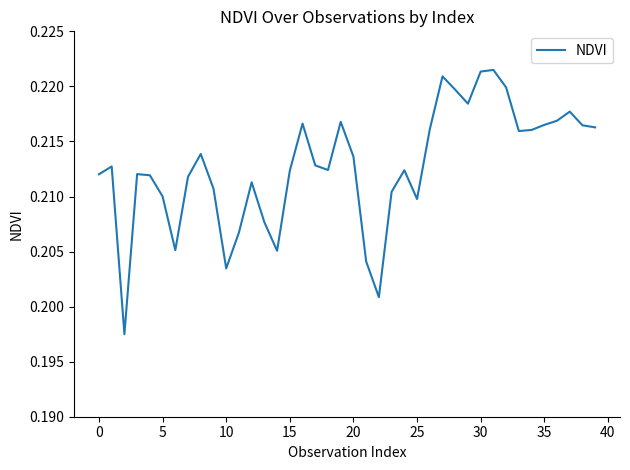

How many interior local peaks (higher than both neighbors) does the data have?

10